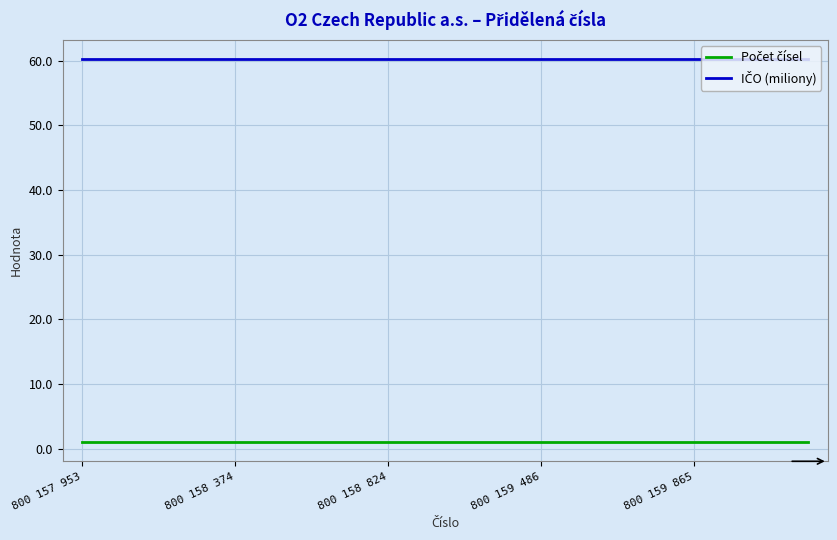

At how many categories does at least one series exceed 59?

20